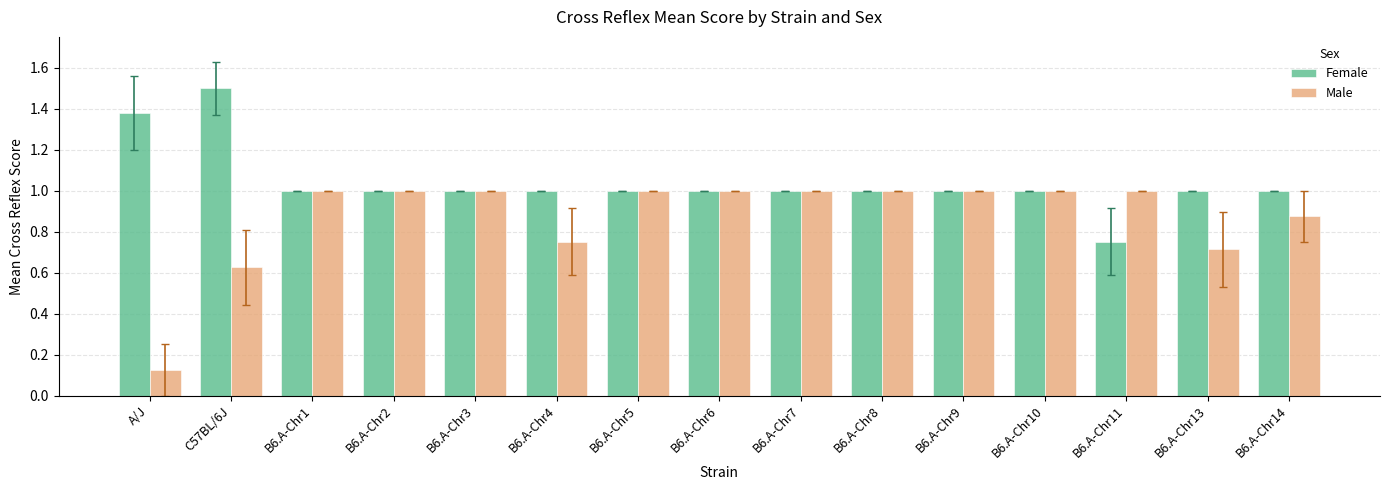

What is the average value of the Female series?

1.0